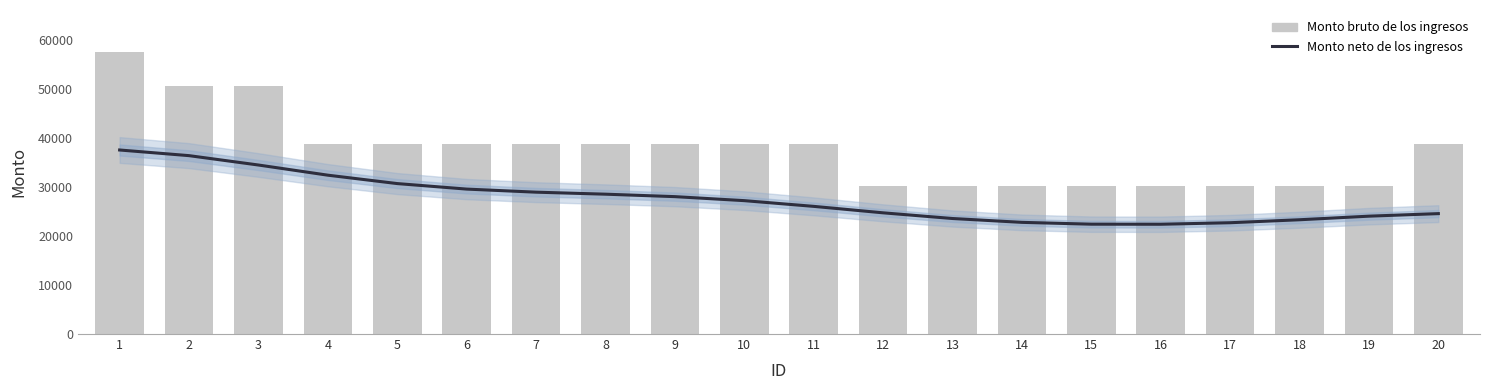

What is the greatest value displayed?

57568.2